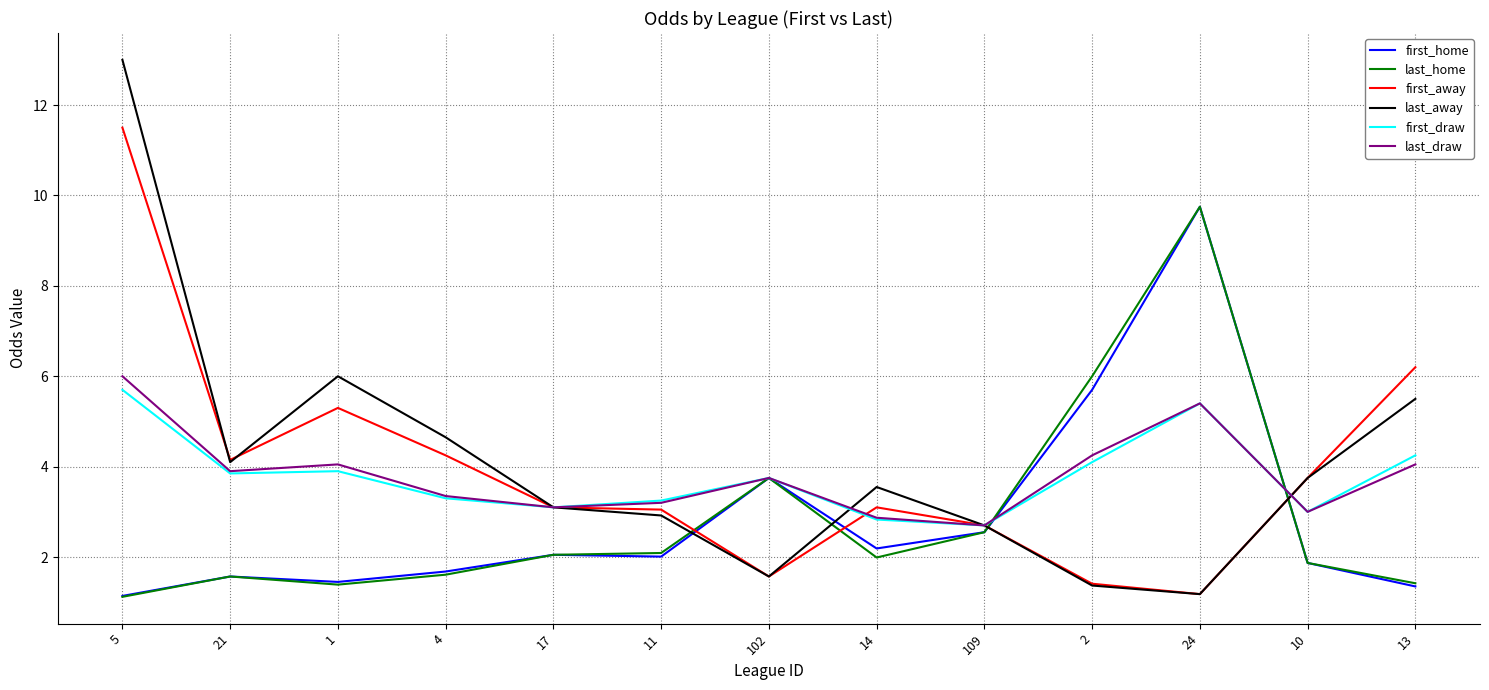

True or false: first_home and last_away cross at least once.

True